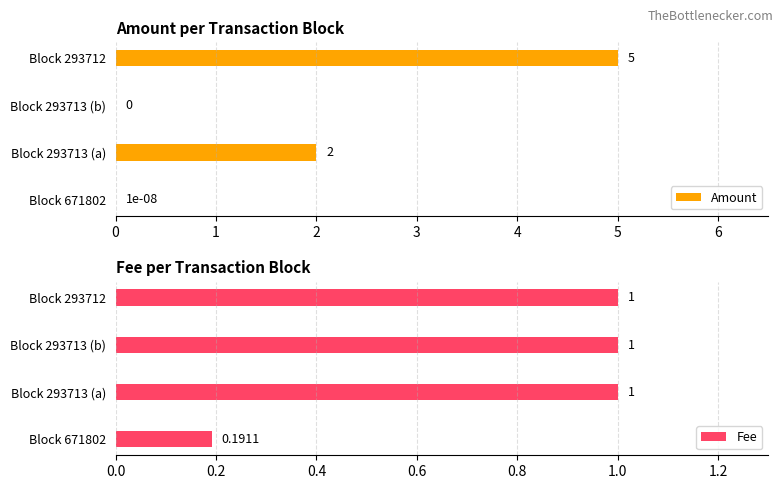

At which category is the sum across all series the highest?

3